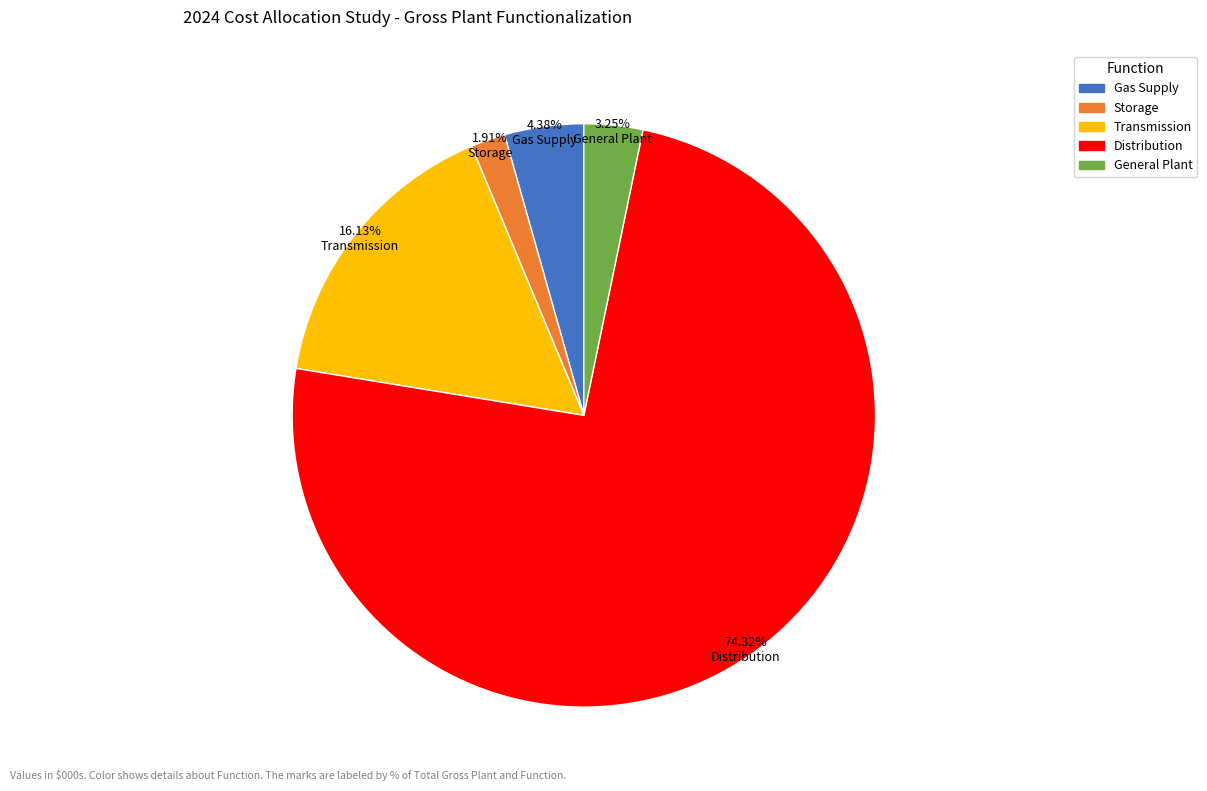

Rank the categories by value from lowest to highest.

Storage, General Plant, Gas Supply, Transmission, Distribution